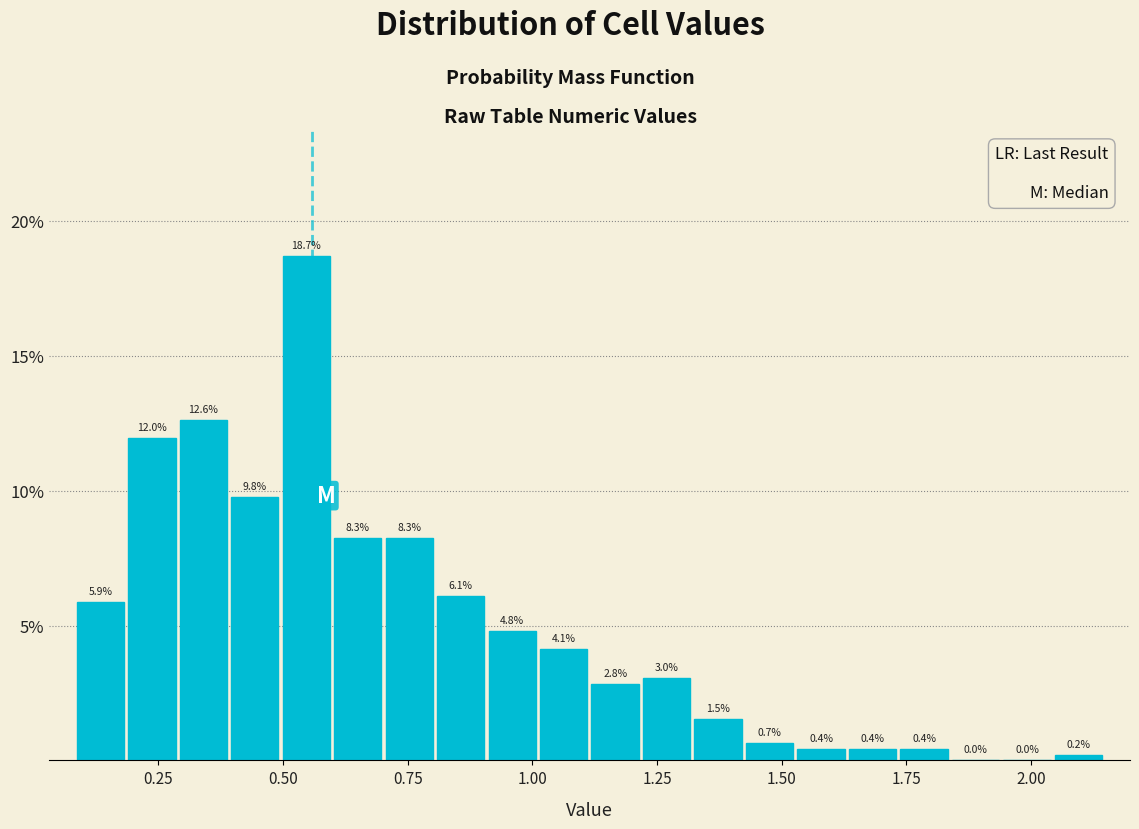

Read against the x-axis, roughly where is the centre of the tallest bar?

0.55